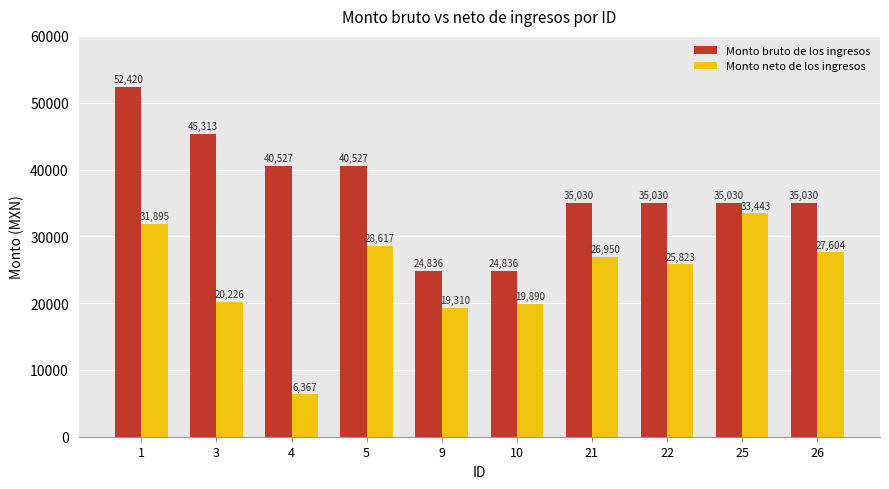

What is the highest value of the Monto bruto de los ingresos series?

52420.5